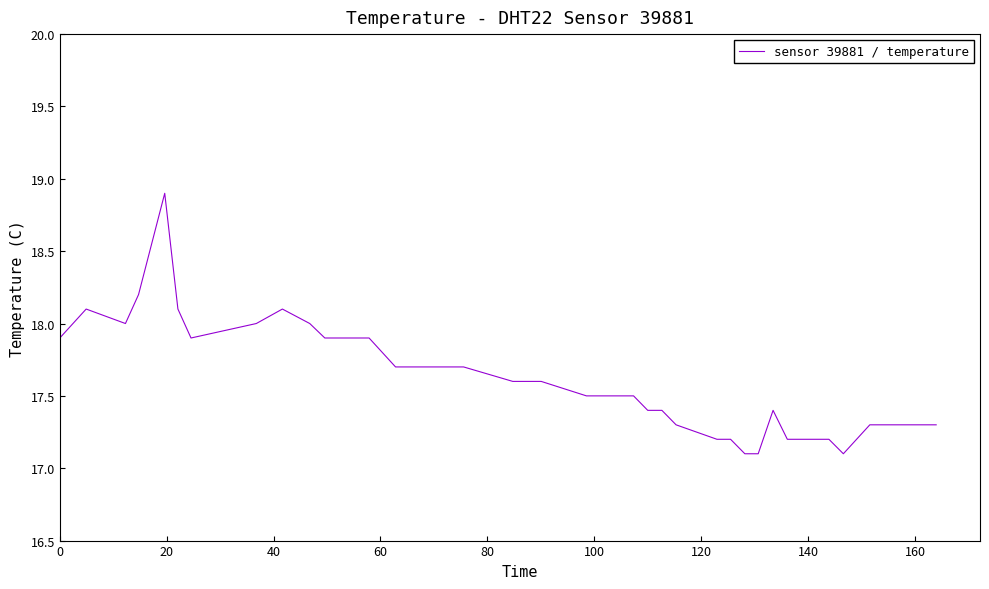

What is the maximum value shown in the chart?

18.9